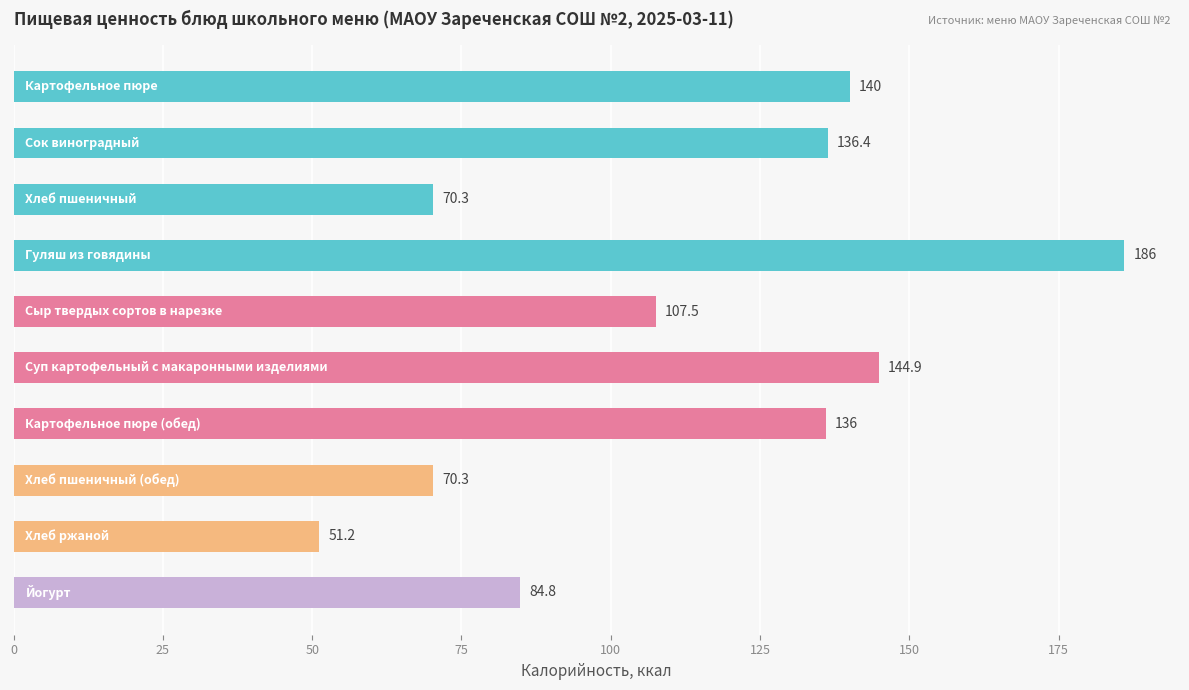

What is the average value?

112.7